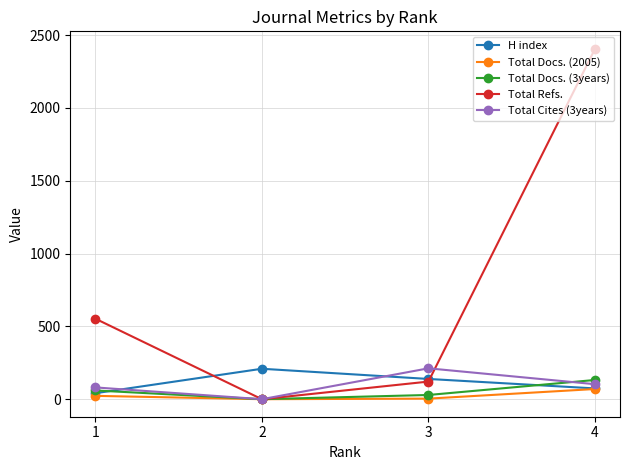

Which series has the largest range (max minus min)?

Total Refs.